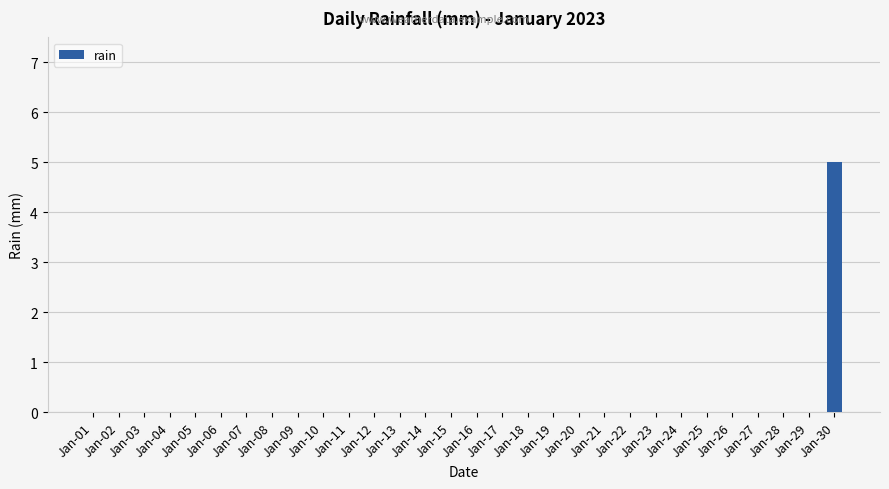

Reading left to right, transcribe all the data shown in this chart.

Jan-01=0	Jan-02=0	Jan-03=0	Jan-04=0	Jan-05=0	Jan-06=0	Jan-07=0	Jan-08=0	Jan-09=0	Jan-10=0	Jan-11=0	Jan-12=0	Jan-13=0	Jan-14=0	Jan-15=0	Jan-16=0	Jan-17=0	Jan-18=0	Jan-19=0	Jan-20=0	Jan-21=0	Jan-22=0	Jan-23=0	Jan-24=0	Jan-25=0	Jan-26=0	Jan-27=0	Jan-28=0	Jan-29=0	Jan-30=5